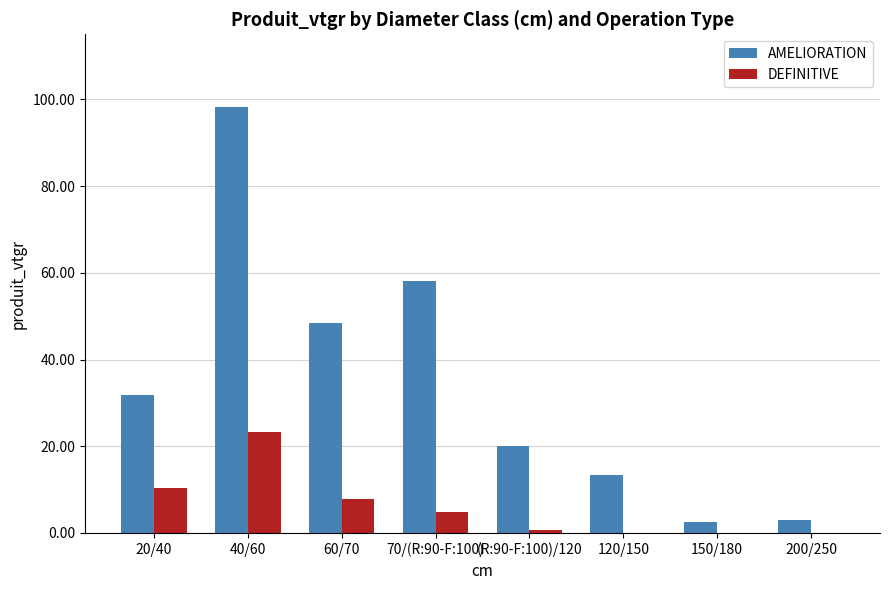

Reading left to right, extract all data points from this chart.

AMELIORATION: 31.8	98.2	48.5	58.2	20.1	13.3	2.5	3.0
DEFINITIVE: 10.3	23.2	7.7	4.9	0.6	0.0	0.0	0.0